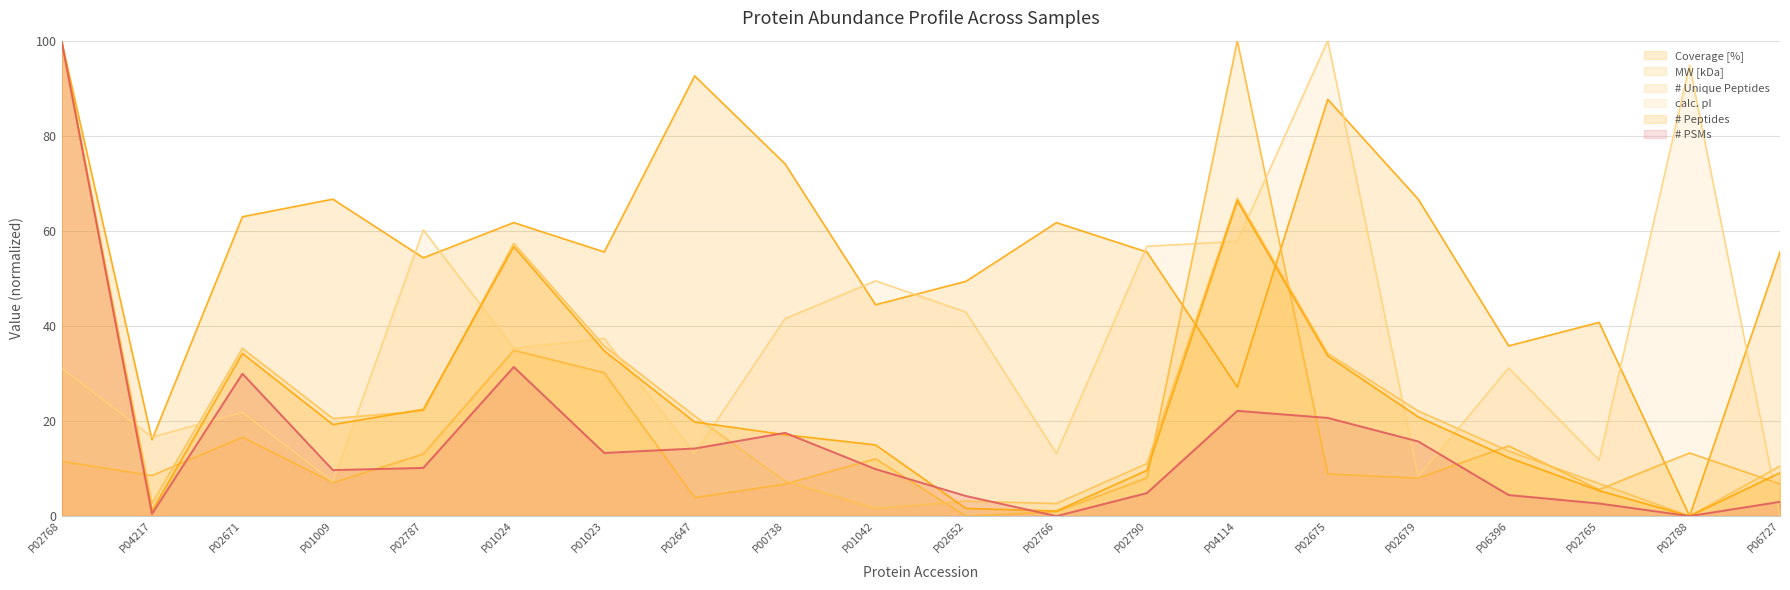

Which category has the lowest value in the calc. pI series?

P06727